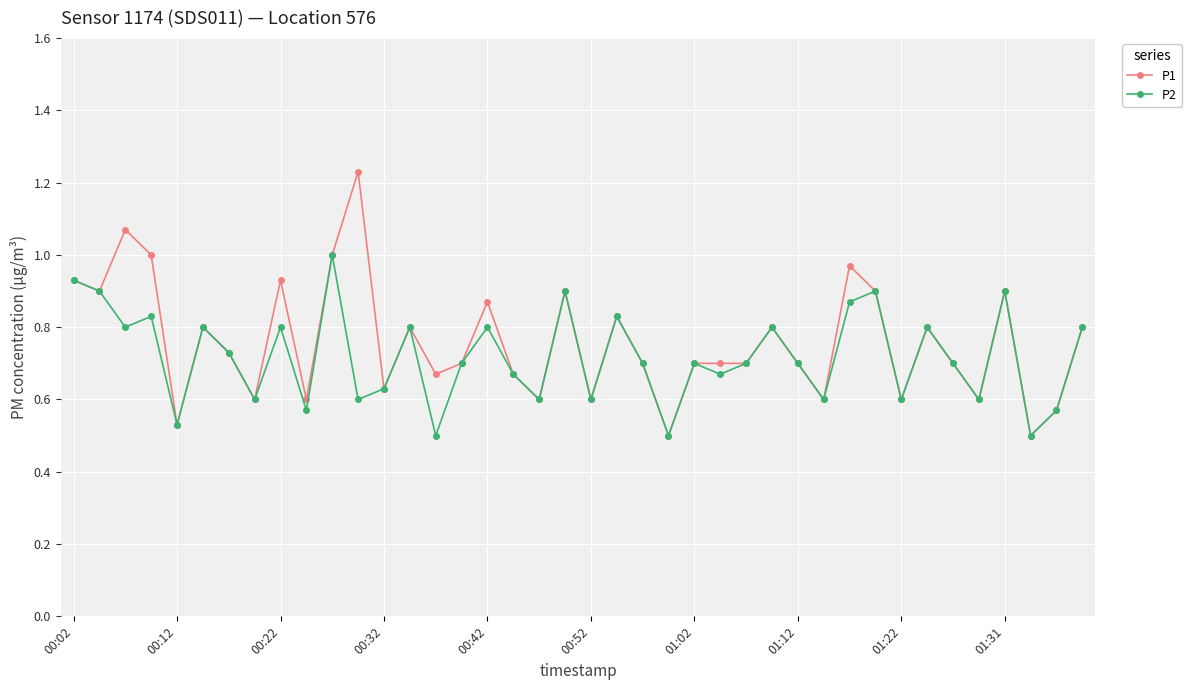

True or false: P1 has more than 2 points higher than both neighbors.

True